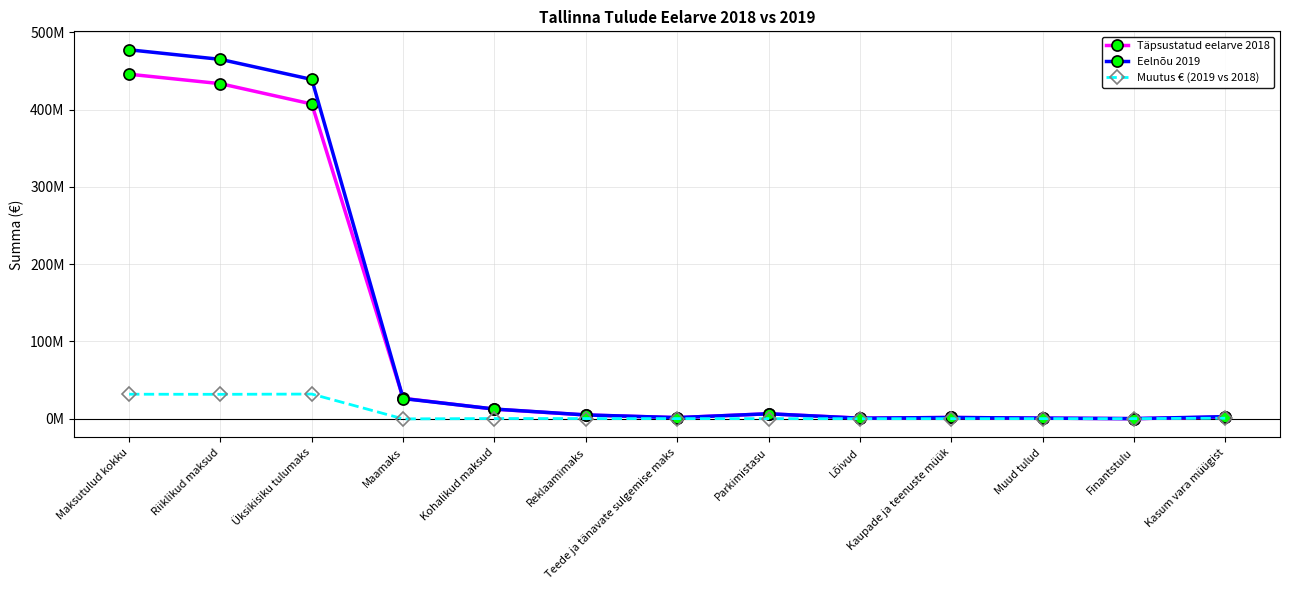

Is this an area chart (filled region under the line)?

No